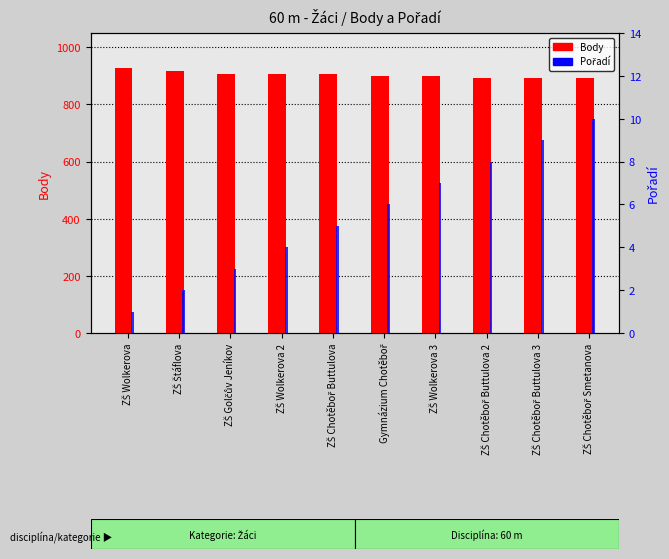

Is it true that Body equals 1403 at ZŠ Wolkerova 3?

False